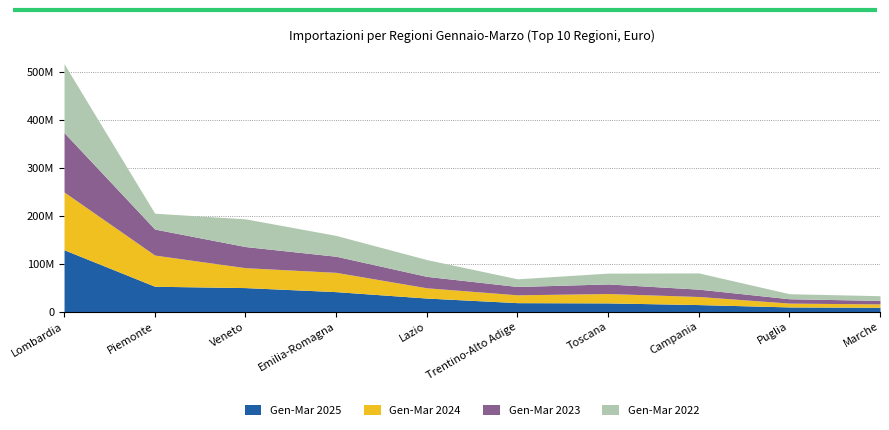

Does the chart have visible grid lines?

Yes